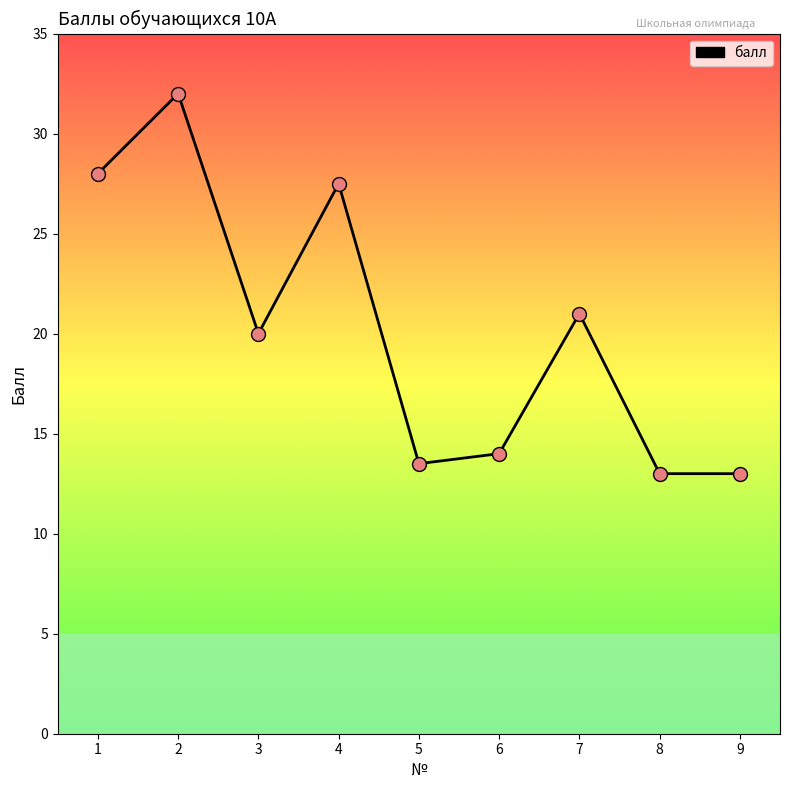

Between 3 and 2, which is larger?

2